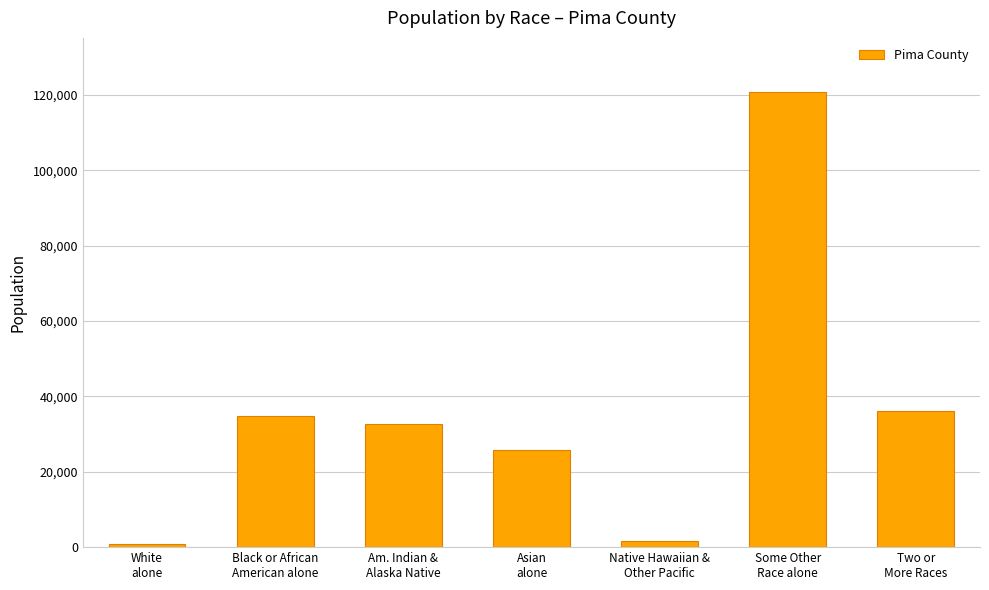

Does the chart contain any negative values?

No